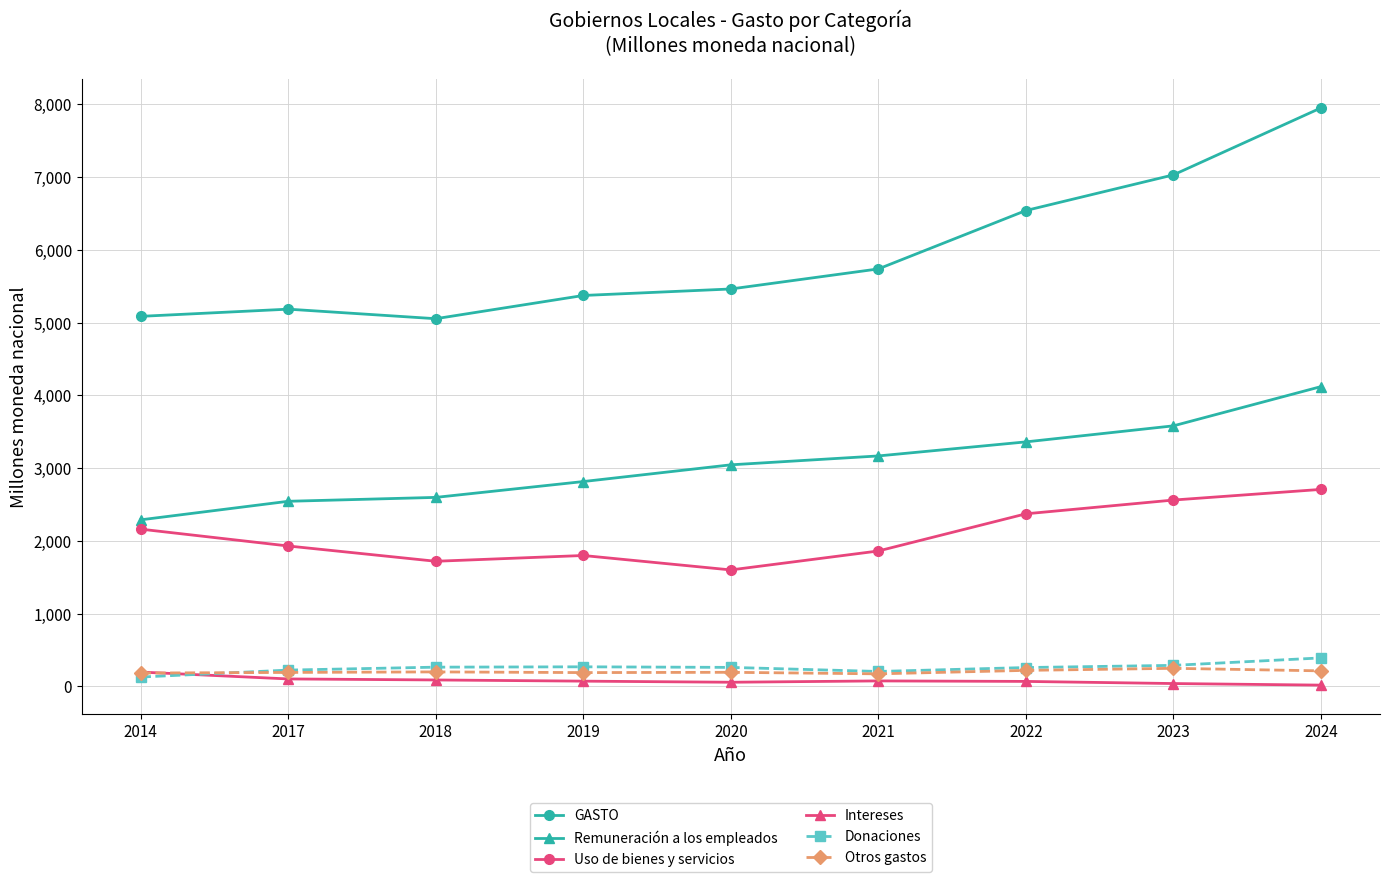

True or false: Uso de bienes y servicios and Intereses intersect in this chart.

False